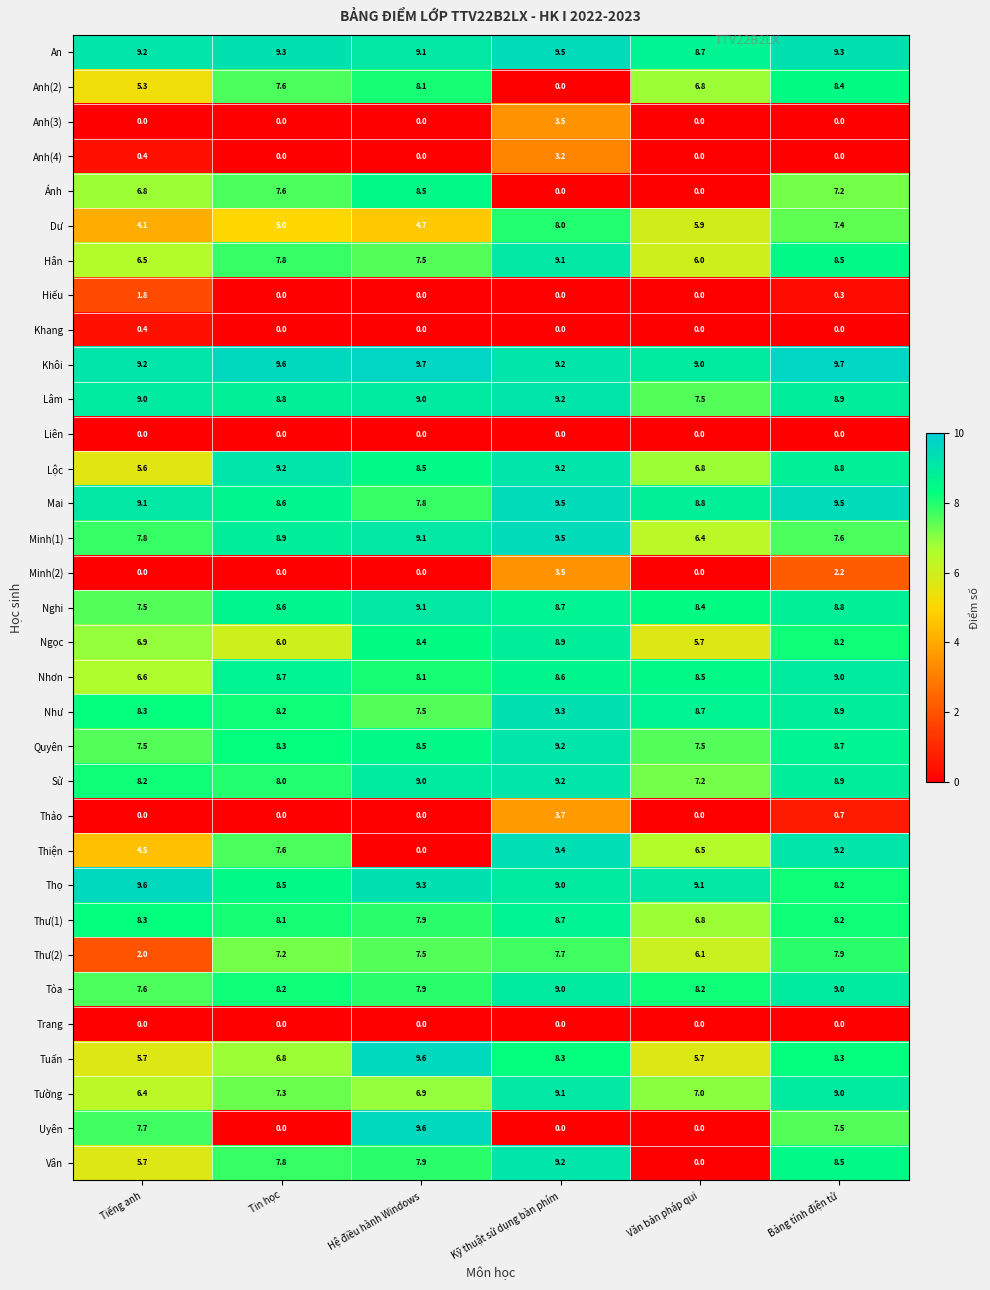

Read the Tỏa value at Tin học.

8.2